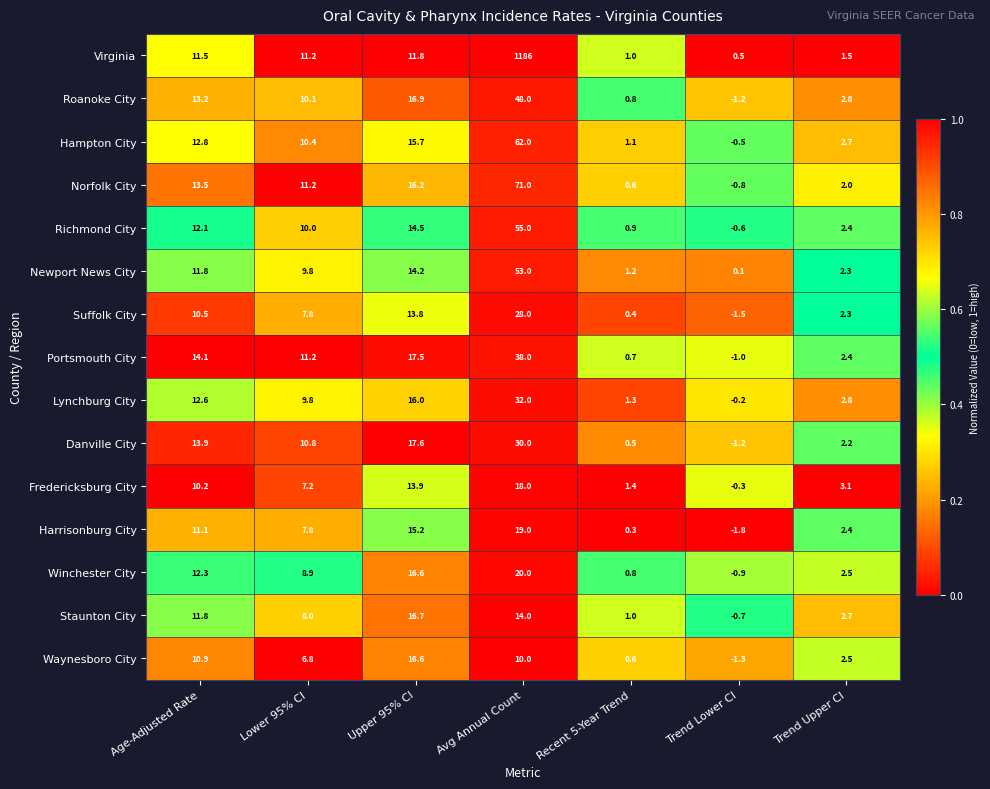

What is the difference between the highest and lowest values at Upper 95% CI?

5.8